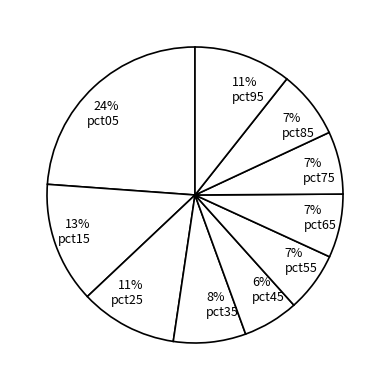

Rank the categories by value from lowest to highest.

pct45, pct55, pct75, pct65, pct85, pct35, pct25, pct95, pct15, pct05